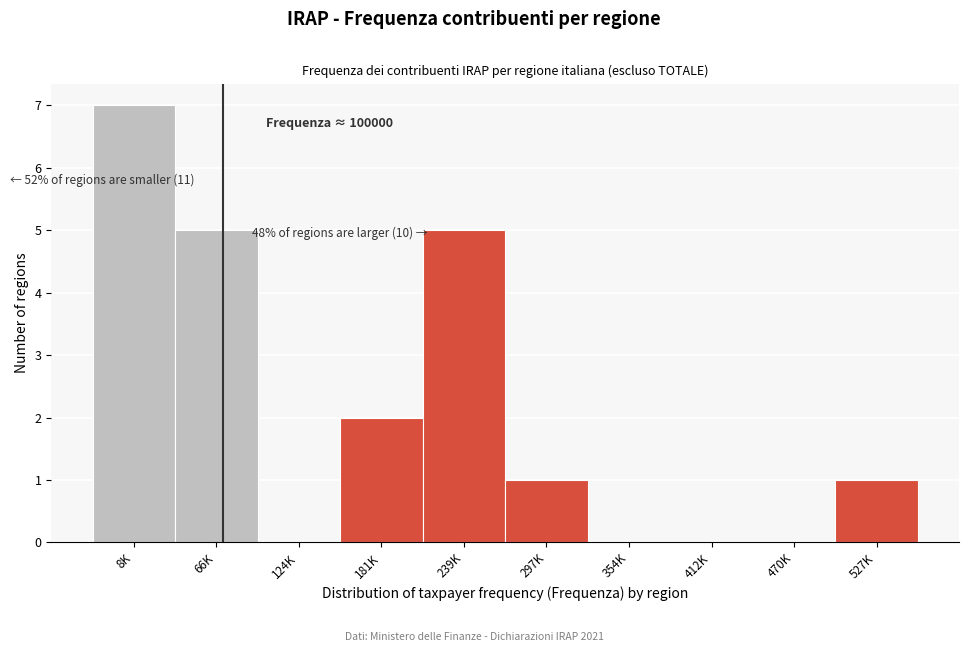

Reading left to right, extract all data points from this chart.

8K=7	66K=5	124K=0	181K=2	239K=5	297K=1	354K=0	412K=0	470K=0	527K=1